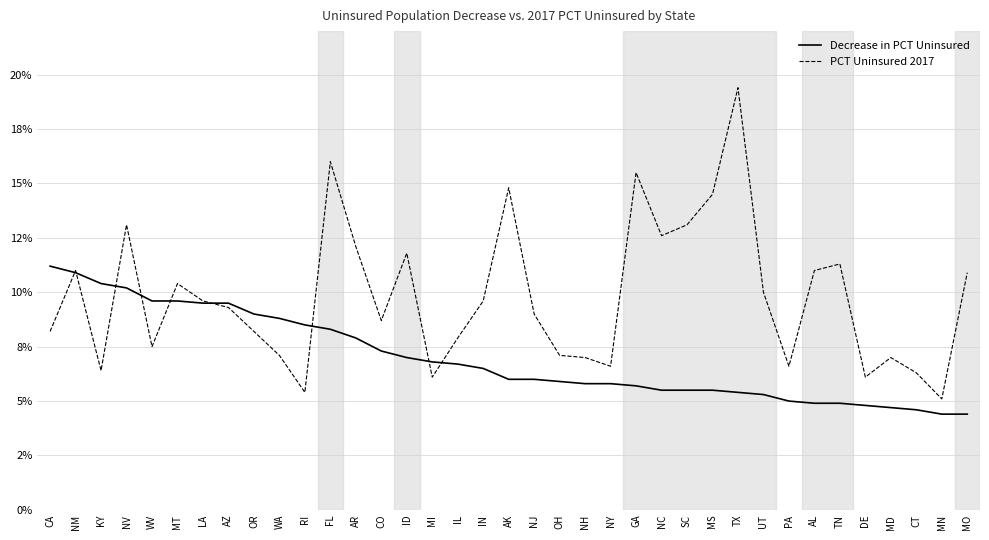

How many intersections are there between PCT Uninsured 2017 and Decrease in PCT Uninsured?

9